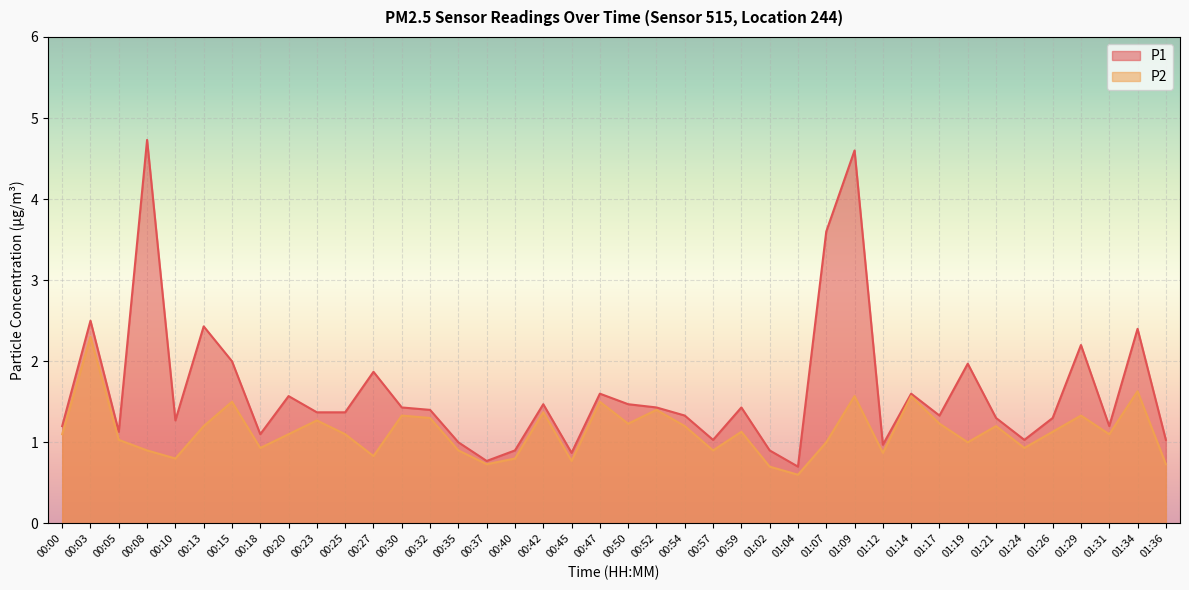

Which series has the largest total across all categories?

P1